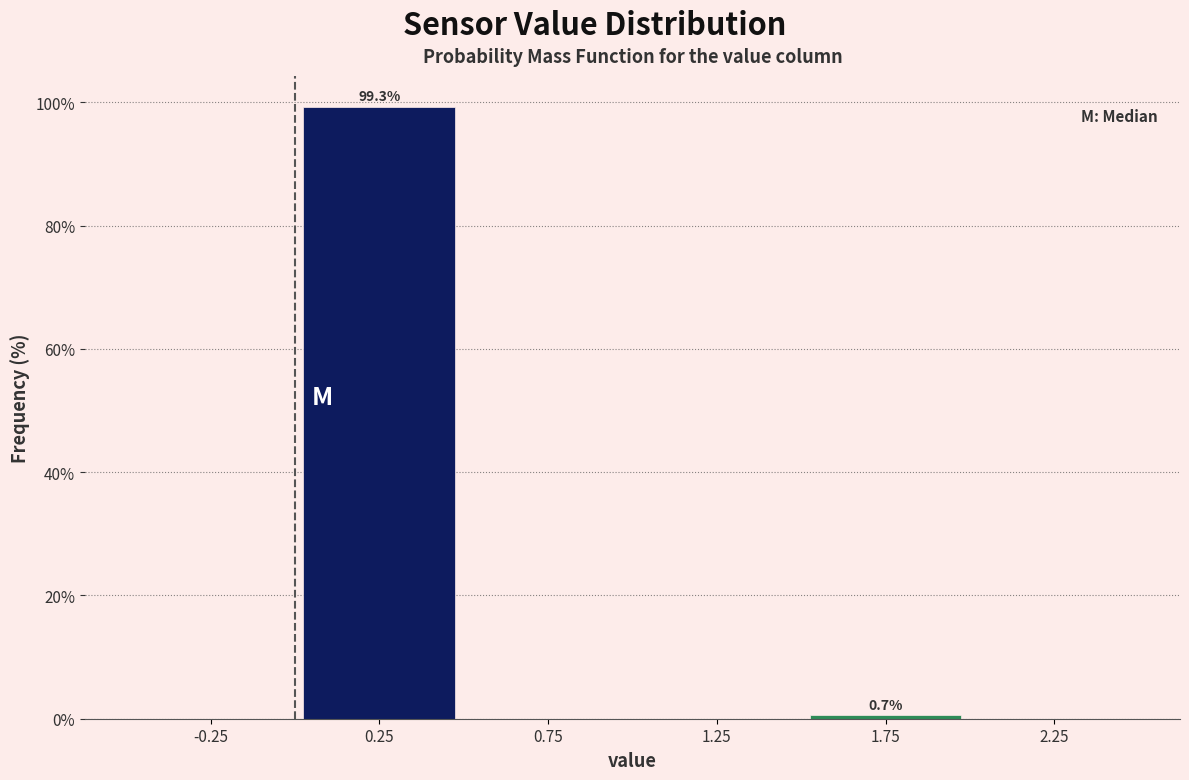

Which range on the x-axis has the tallest bar?

0.0 to 0.5